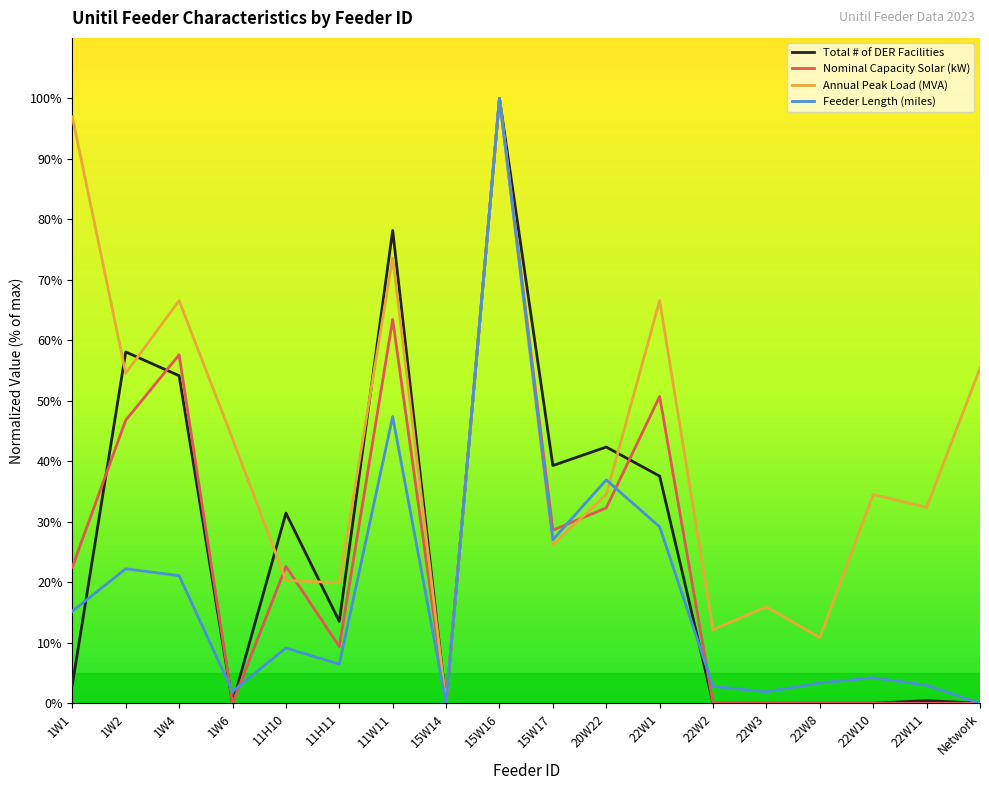

Which category has the highest value in the Annual Peak Load (MVA) series?

15W16